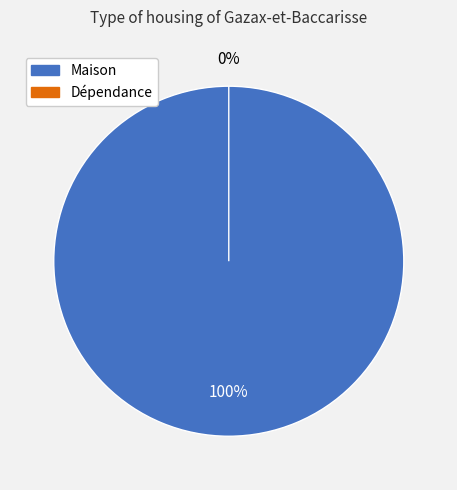

Which category has the smallest portion of the pie?

Dépendance